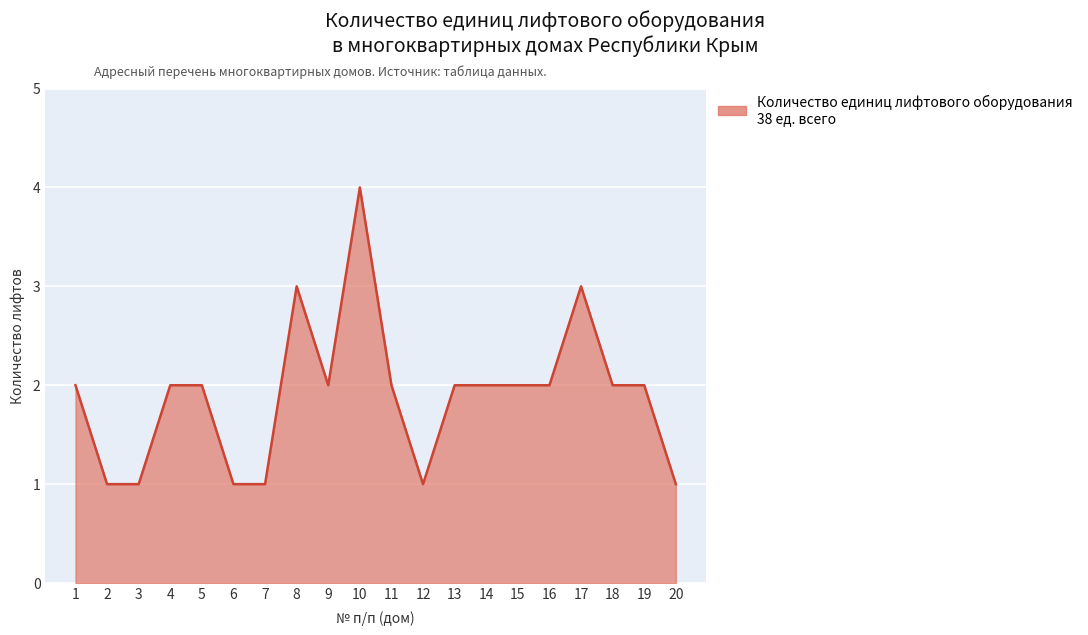

The value at 18 is 2. True or false?

True